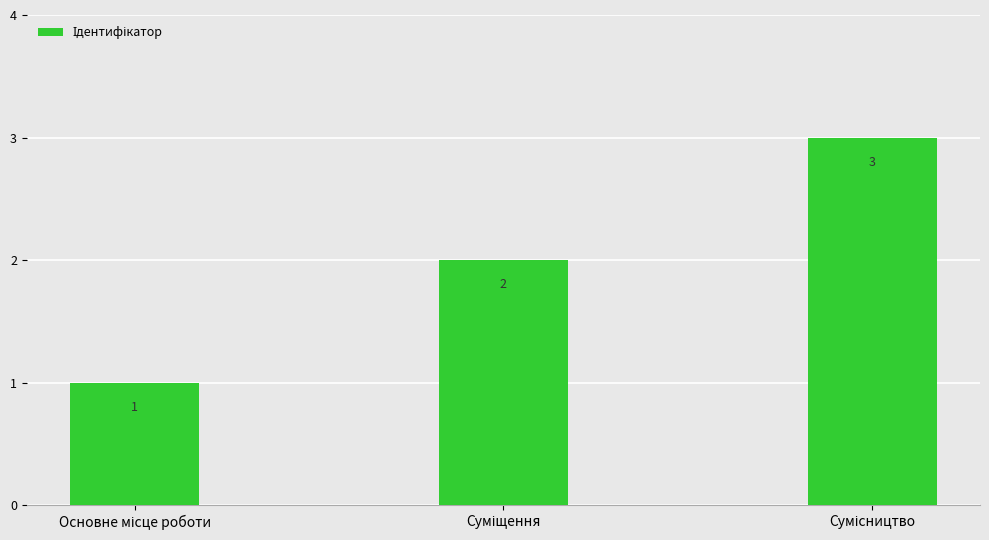

How many values are between 1 and 3?

3